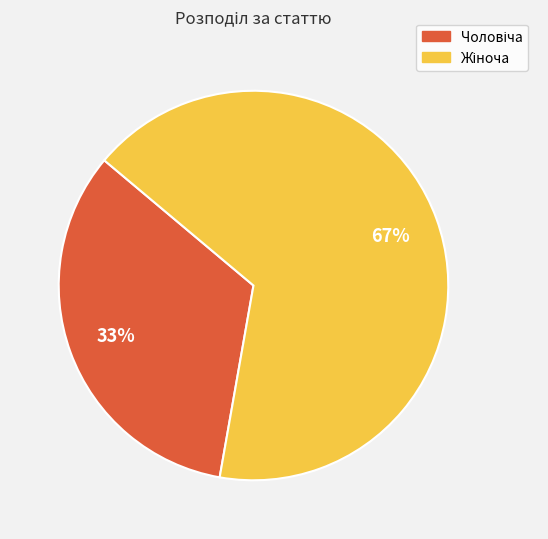

How many segments does this pie chart have?

2